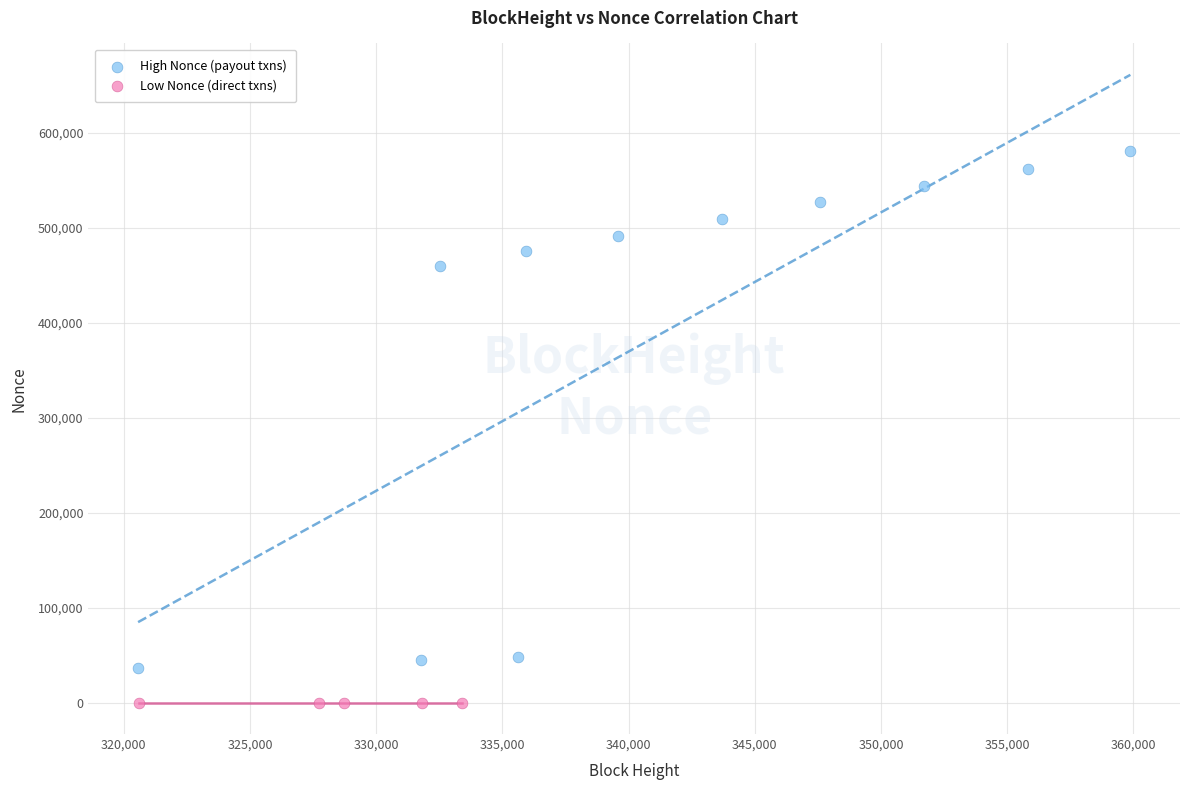

Which series contains the highest Y value?

High Nonce (payout txns)